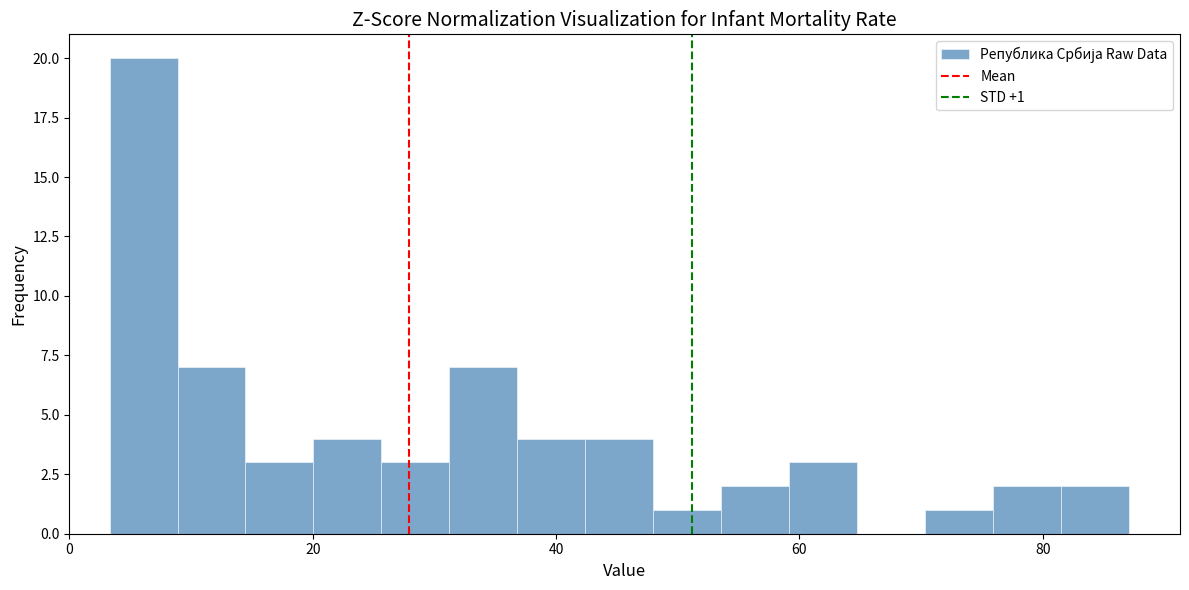

Around what value on the x-axis is the tallest bar? Give the approximate position of its centre, as read against the axis.

6